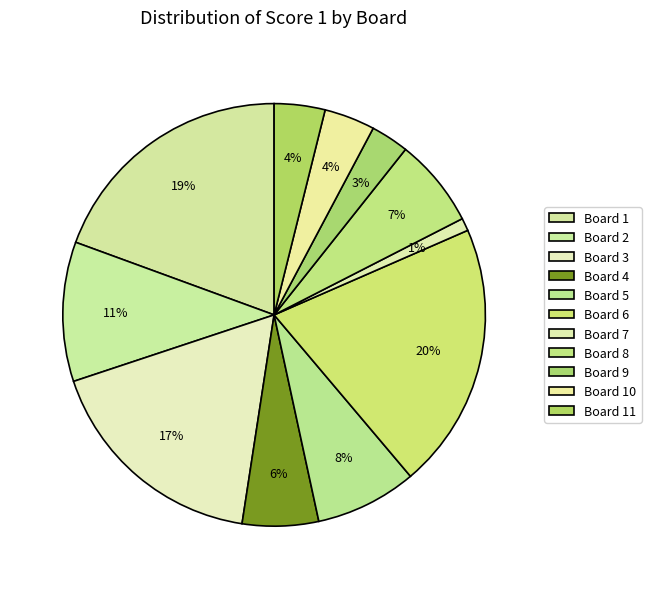

How many segments does this pie chart have?

11